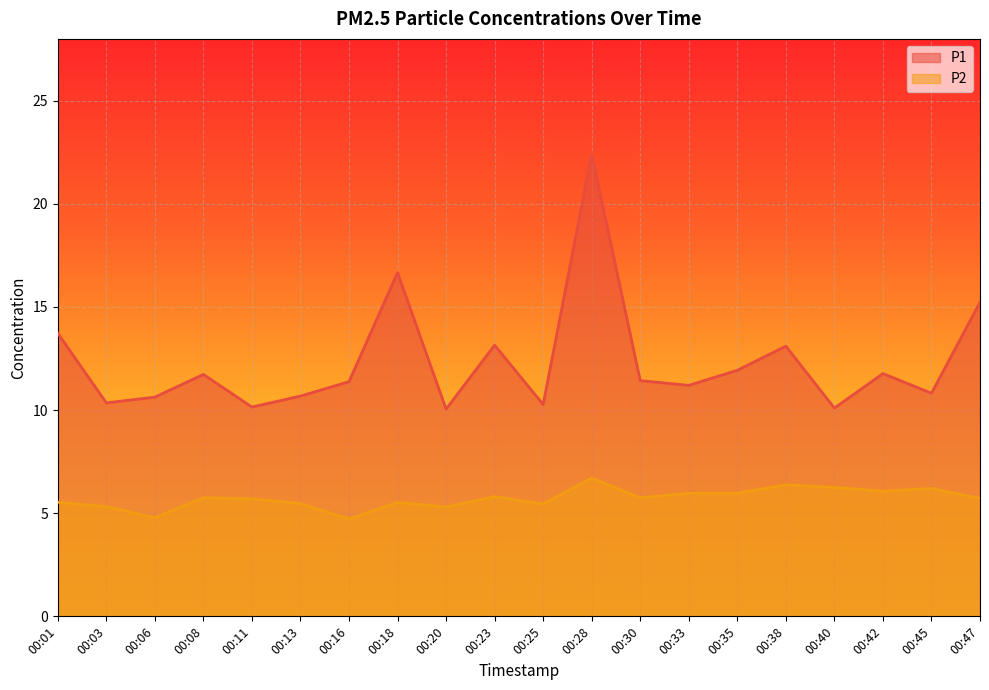

Rank the series at 00:35 from highest to lowest value.

P1, P2